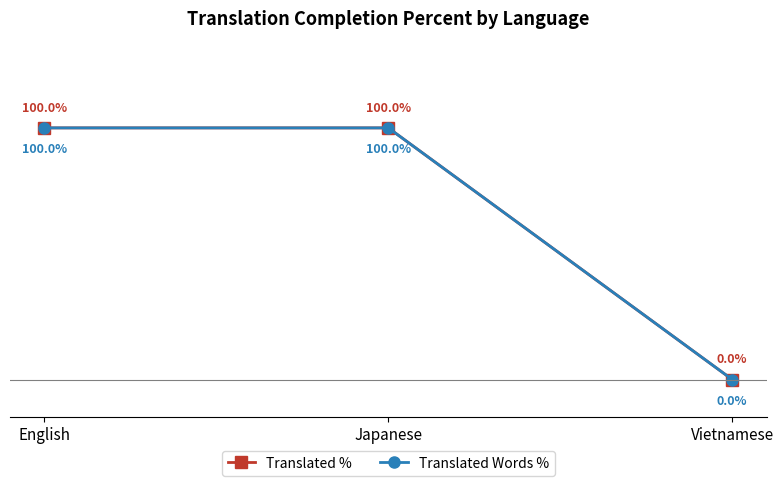

Does the chart have visible grid lines?

No